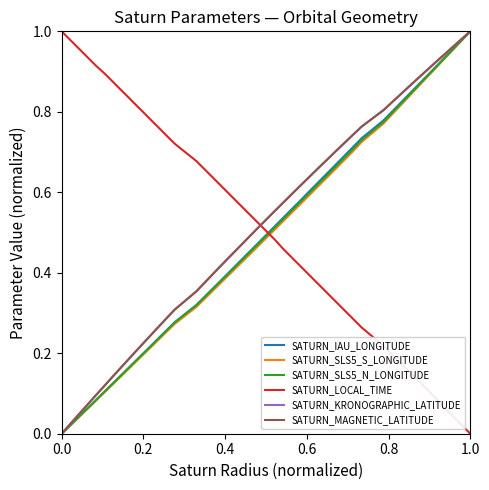

Count the number of categories in the chart.

38